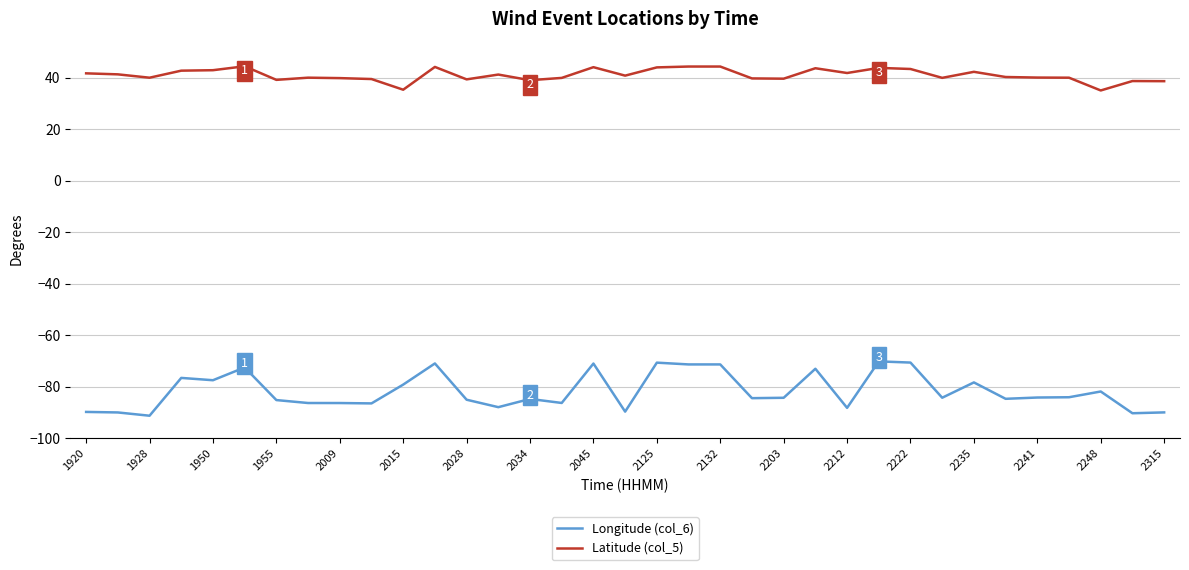

What is the greatest value displayed?

44.4